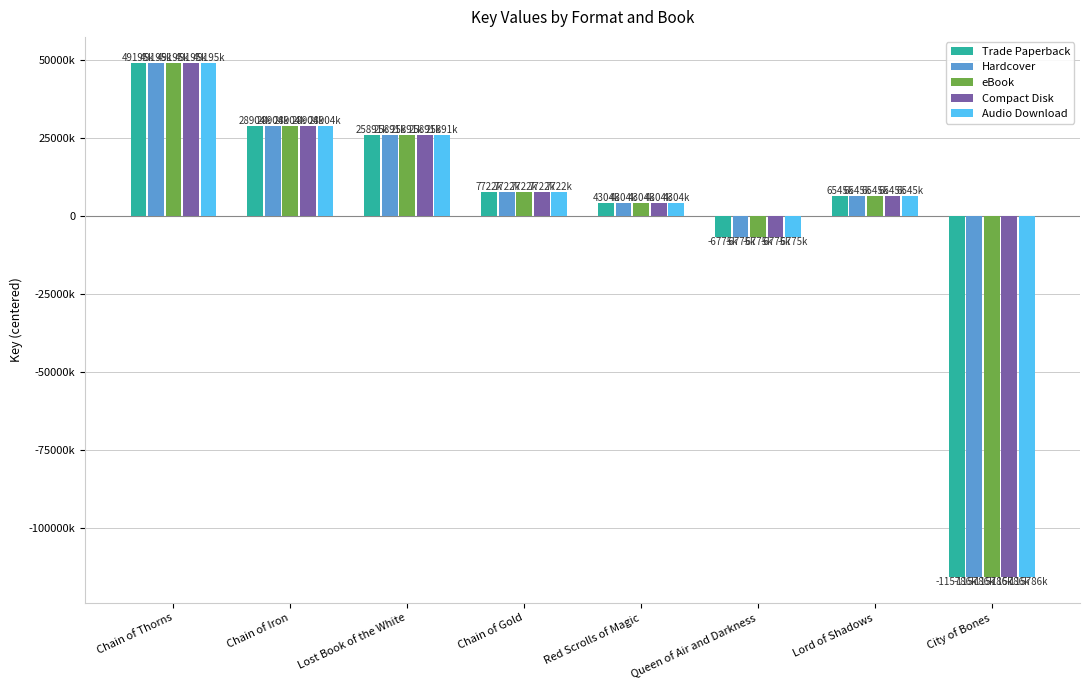

What is the value of the Trade Paperback bar at the 4th from the left?

7722107.6